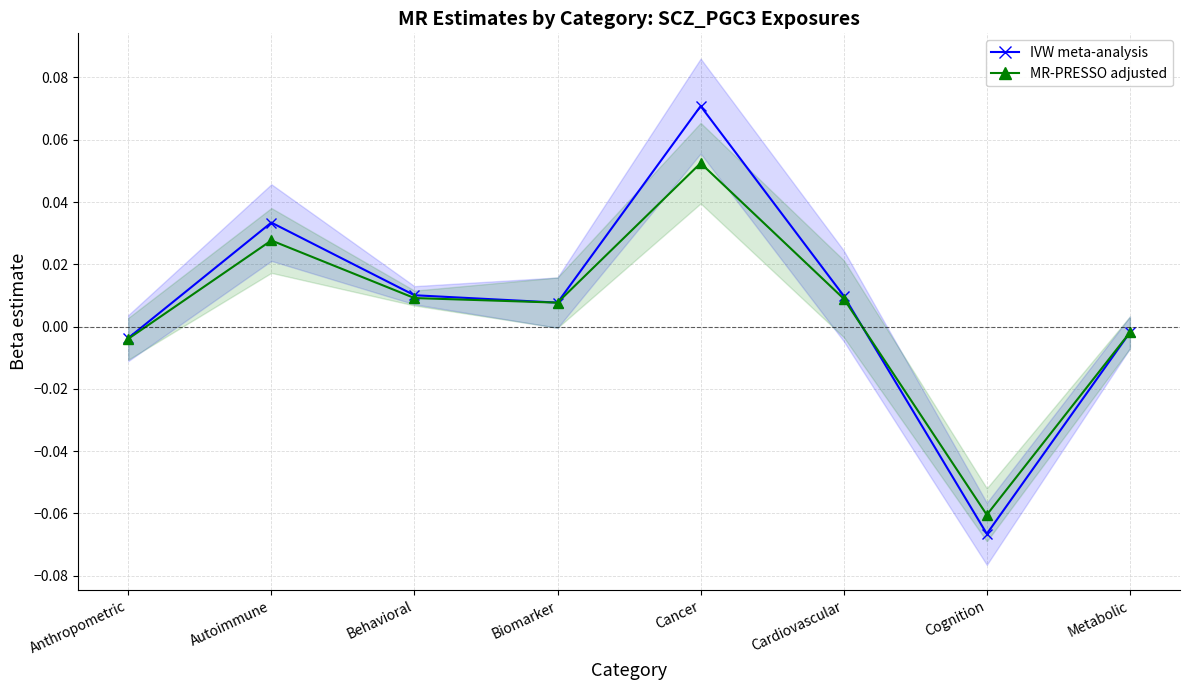

Rank the categories by IVW meta-analysis value from highest to lowest.

Cancer, Autoimmune, Behavioral, Cardiovascular, Biomarker, Metabolic, Anthropometric, Cognition